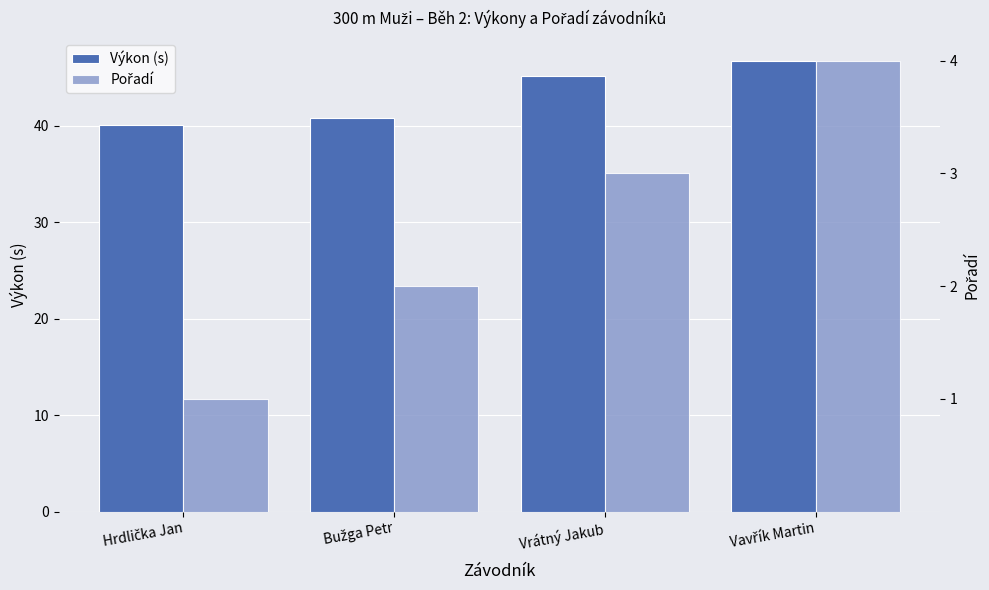

Between Bužga Petr and Vavřík Martin, which series saw the biggest shift?

Výkon (s)